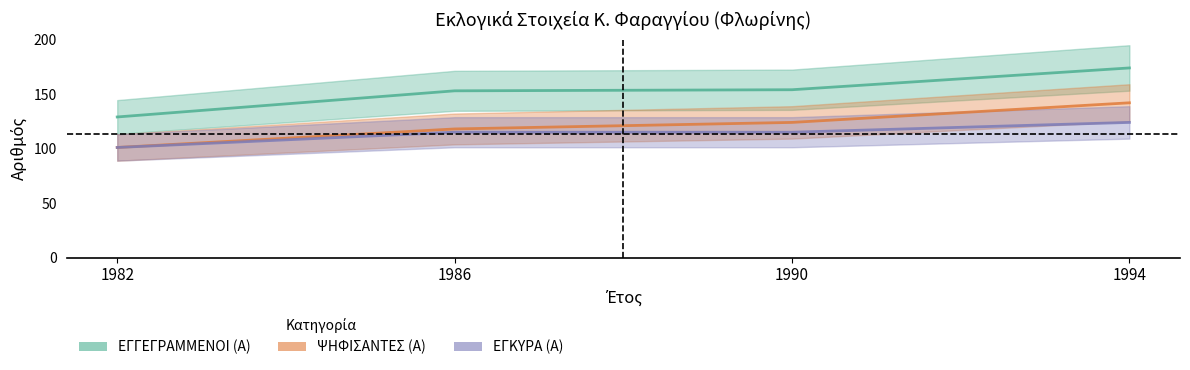

What is the maximum value shown in the chart?

174